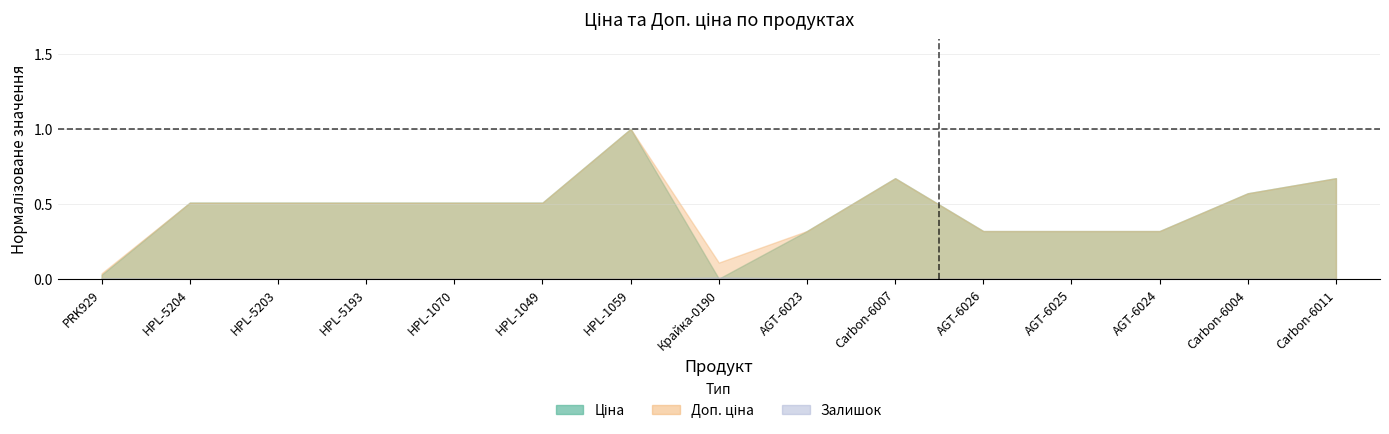

True or false: Доп. ціна and Ціна cross at least once.

False